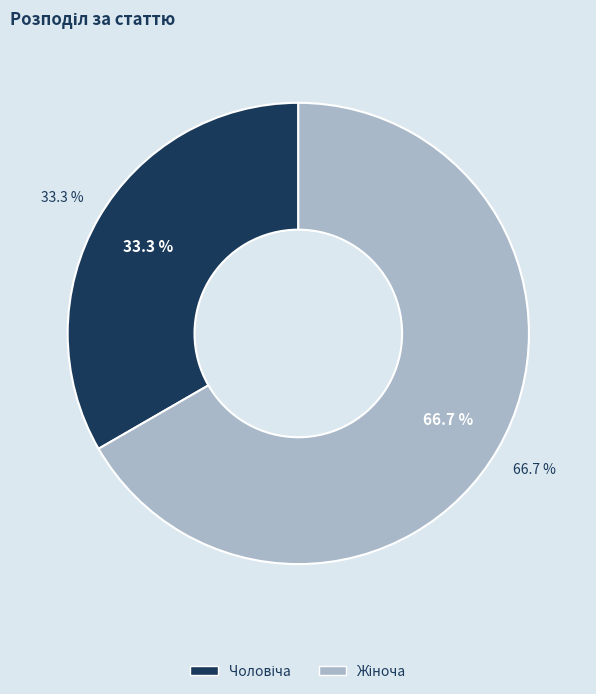

What portion of the pie excludes Чоловіча?

66.7%